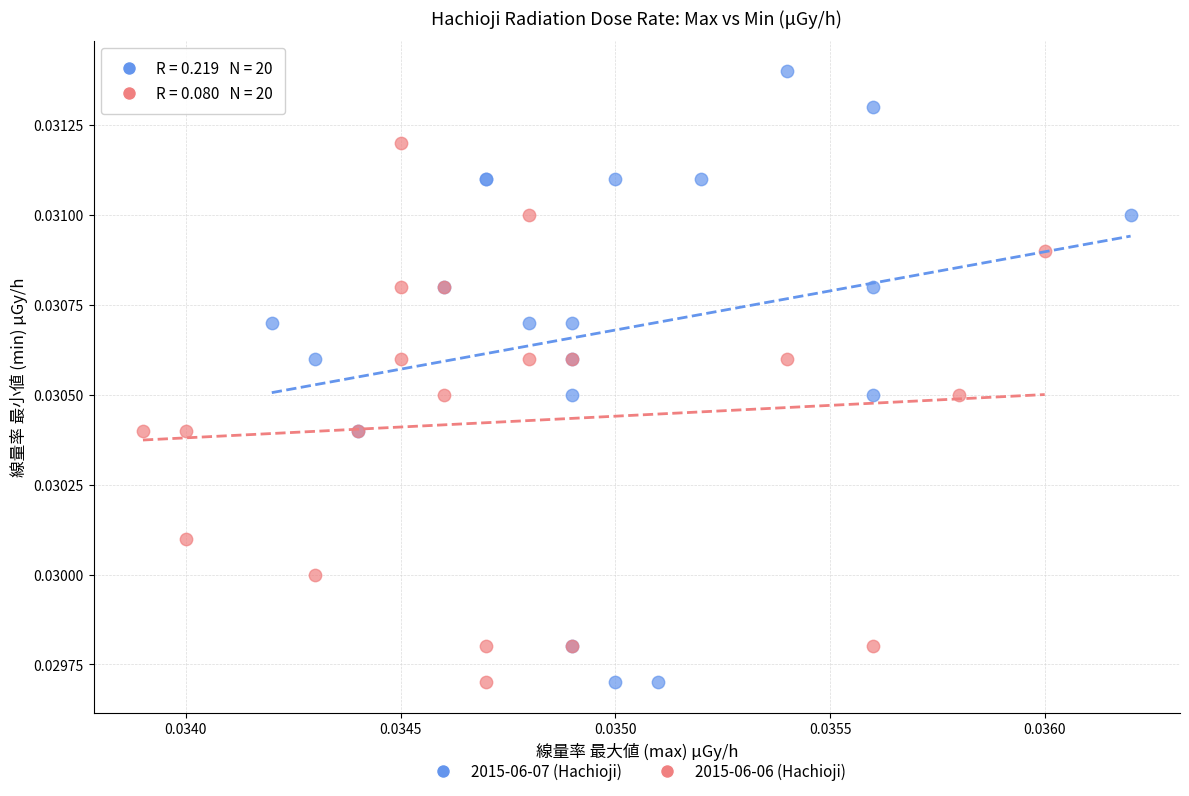

Which series has the largest Y range (max minus min)?

2015-06-07 (Hachioji)